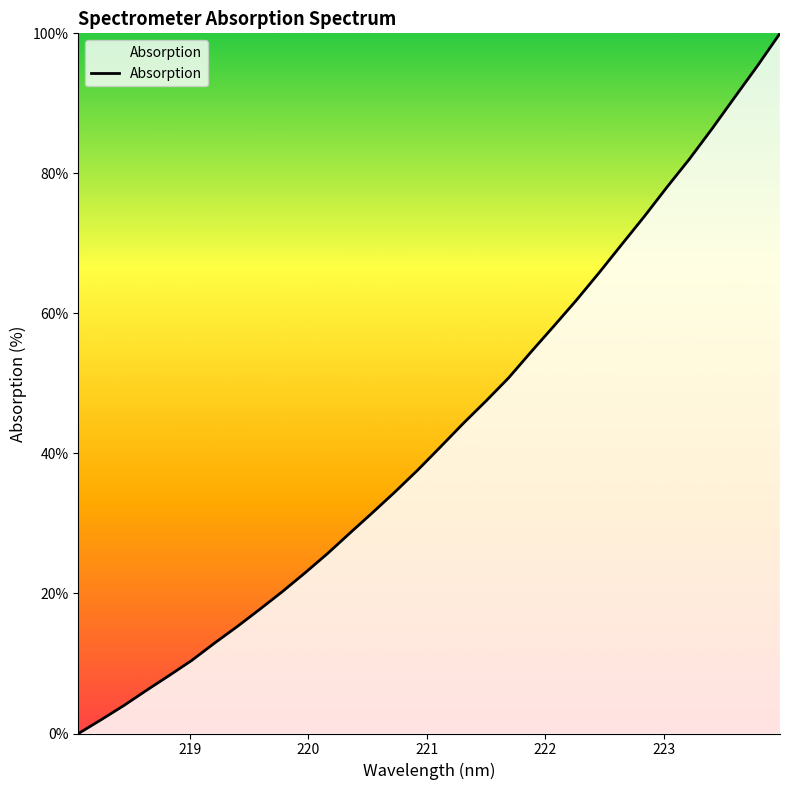

What is the maximum value shown in the chart?

100.0